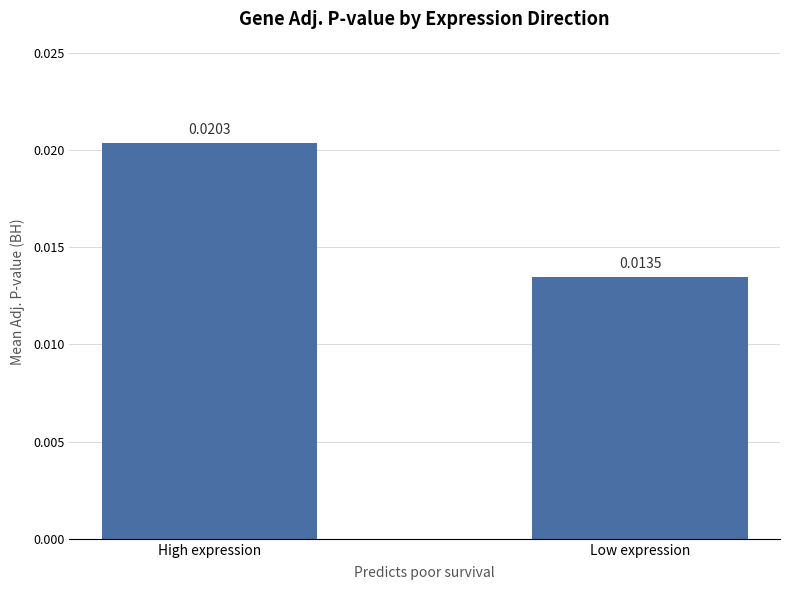

What is the label of the 2nd bar from the left?

Low expression